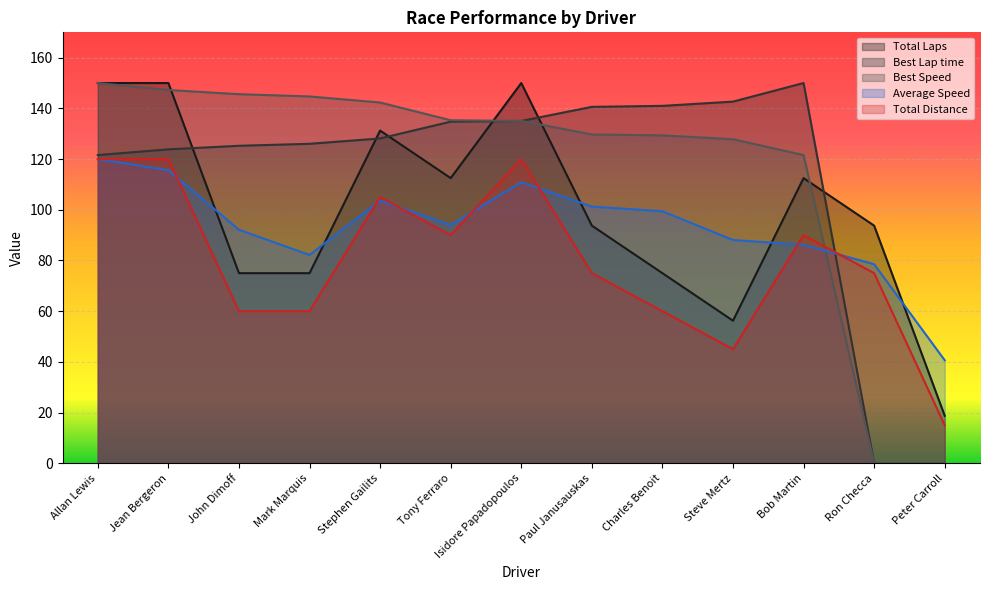

What is the sum of all Total Distance values?

1035.0